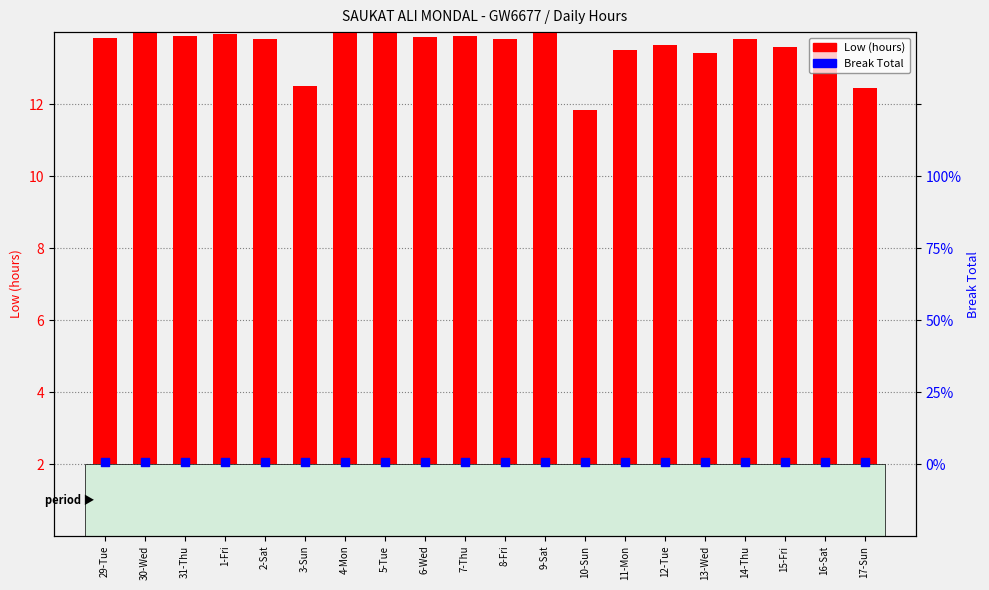

Is the value of Low (hours) at 9-Sat greater than the value of Break Total at 31-Thu?

Yes